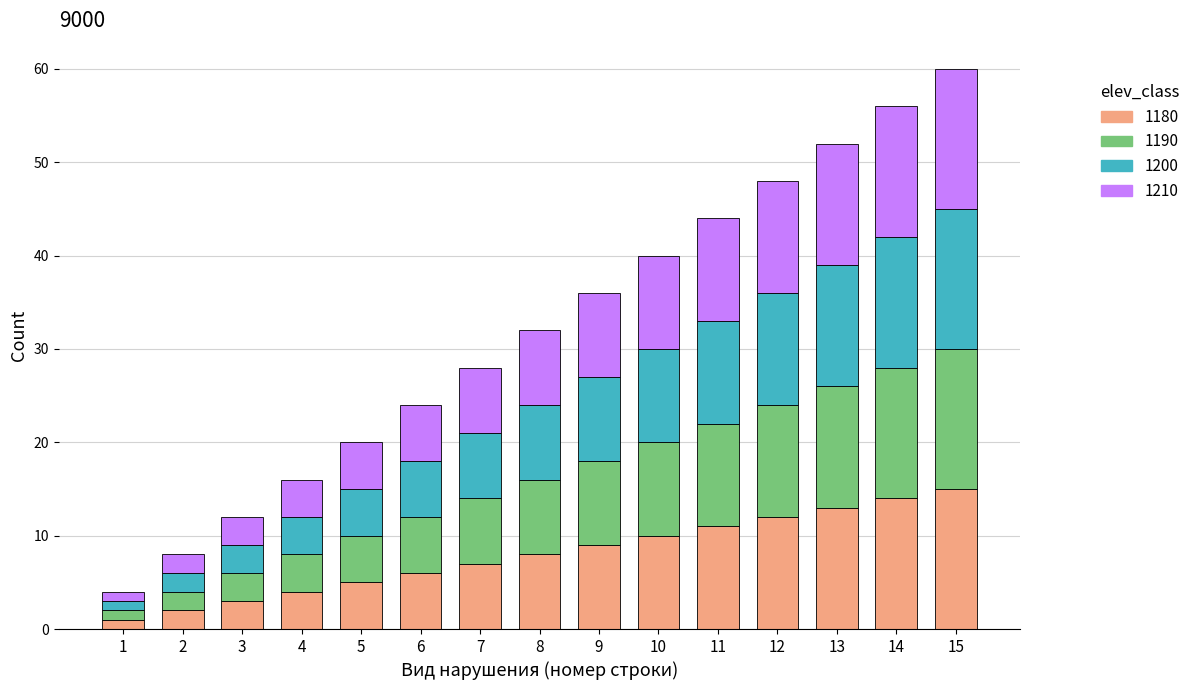

Is it true that 1180 equals 3 at 3?

True